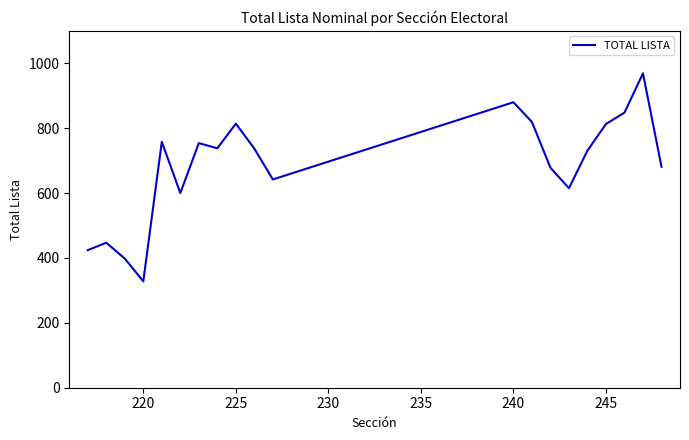

What is the maximum value shown in the chart?

969